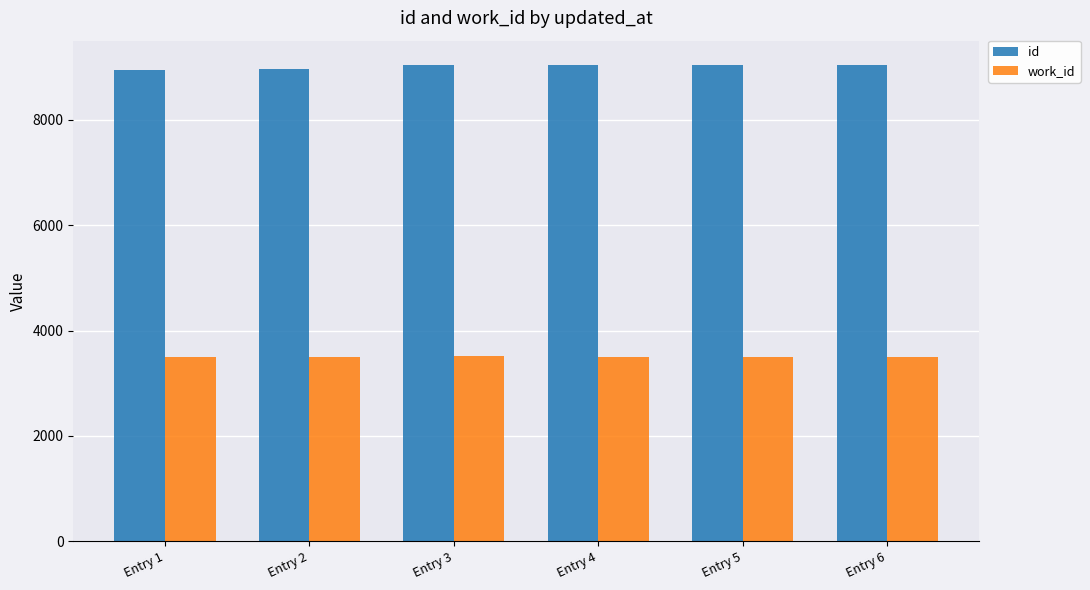

What is the maximum value shown in the chart?

9052